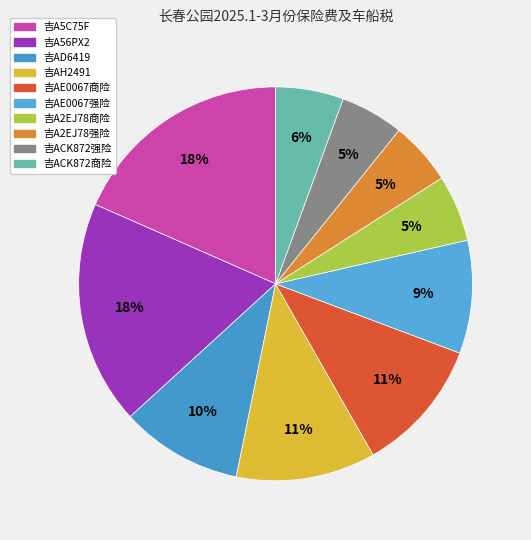

Rank the categories by value from highest to lowest.

吉A5C75F, 吉A56PX2, 吉AH2491, 吉AE0067商险, 吉AD6419, 吉AE0067强险, 吉ACK872商险, 吉A2EJ78商险, 吉ACK872强险, 吉A2EJ78强险